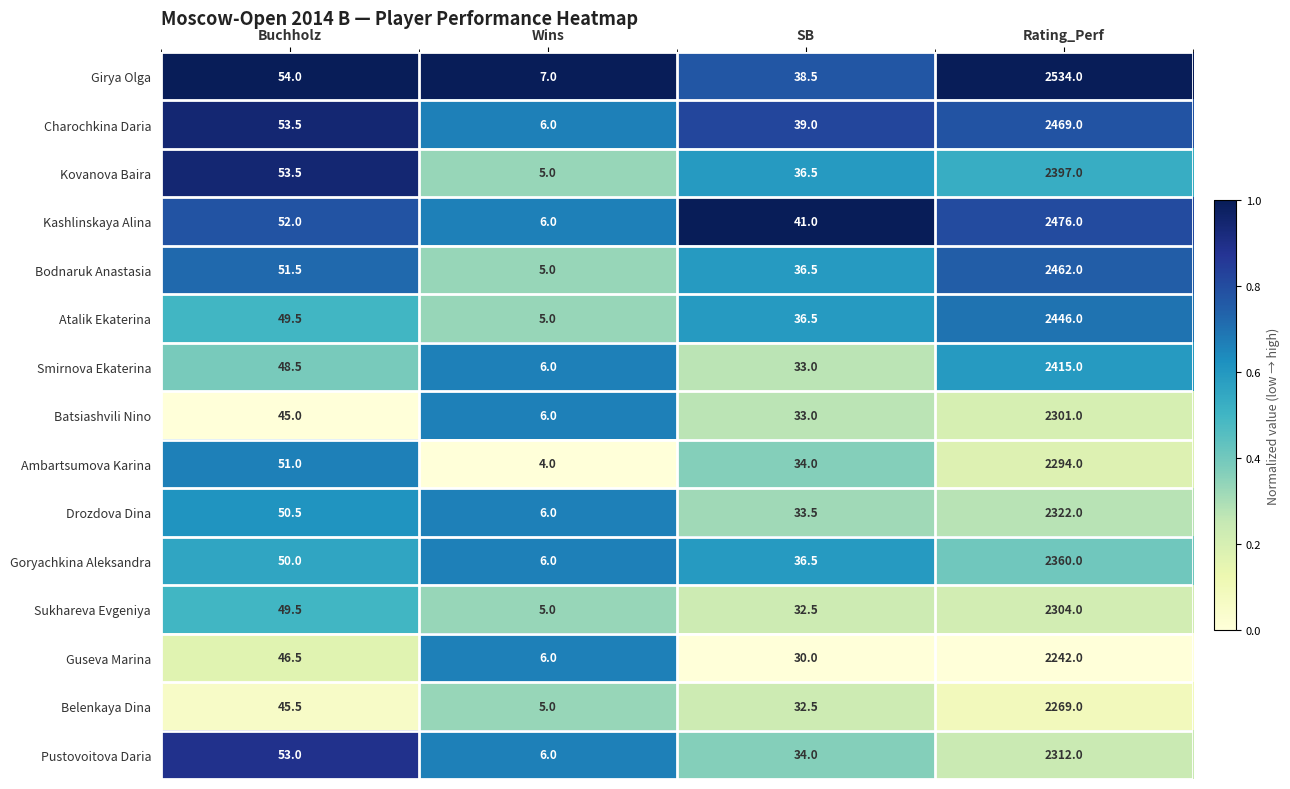

What is the spread (max minus min) of values at Wins?

3.0